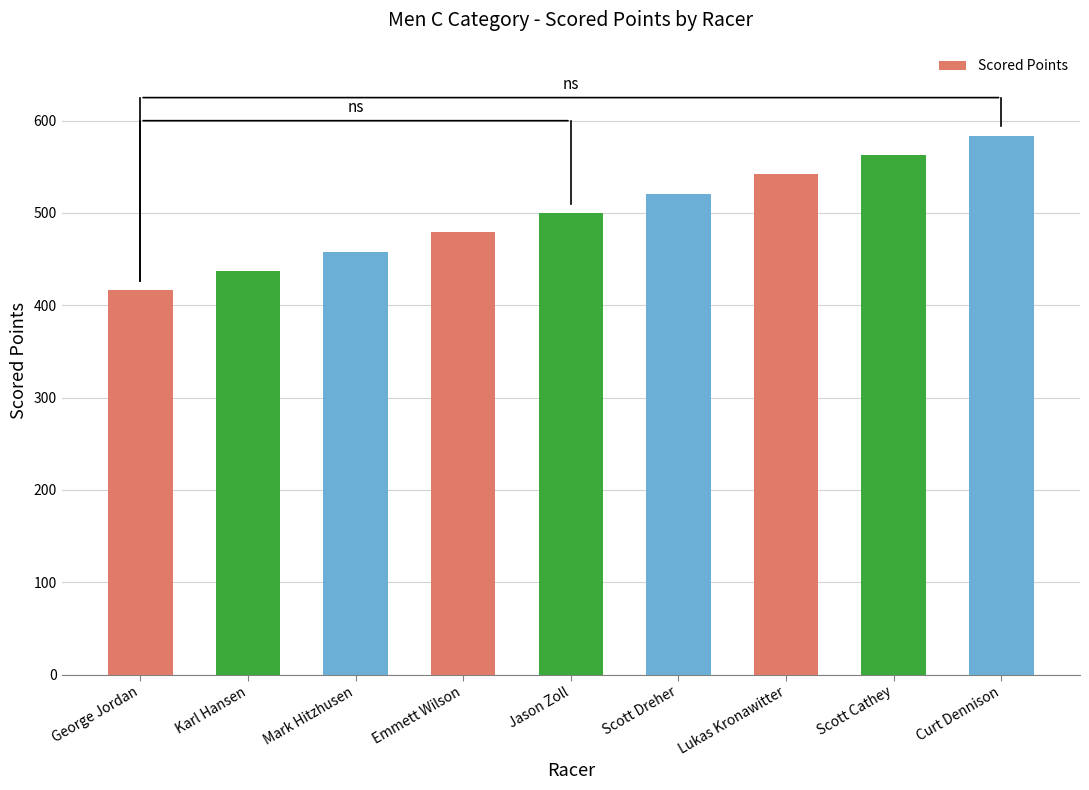

What is the approximate value at Emmett Wilson?

479.1